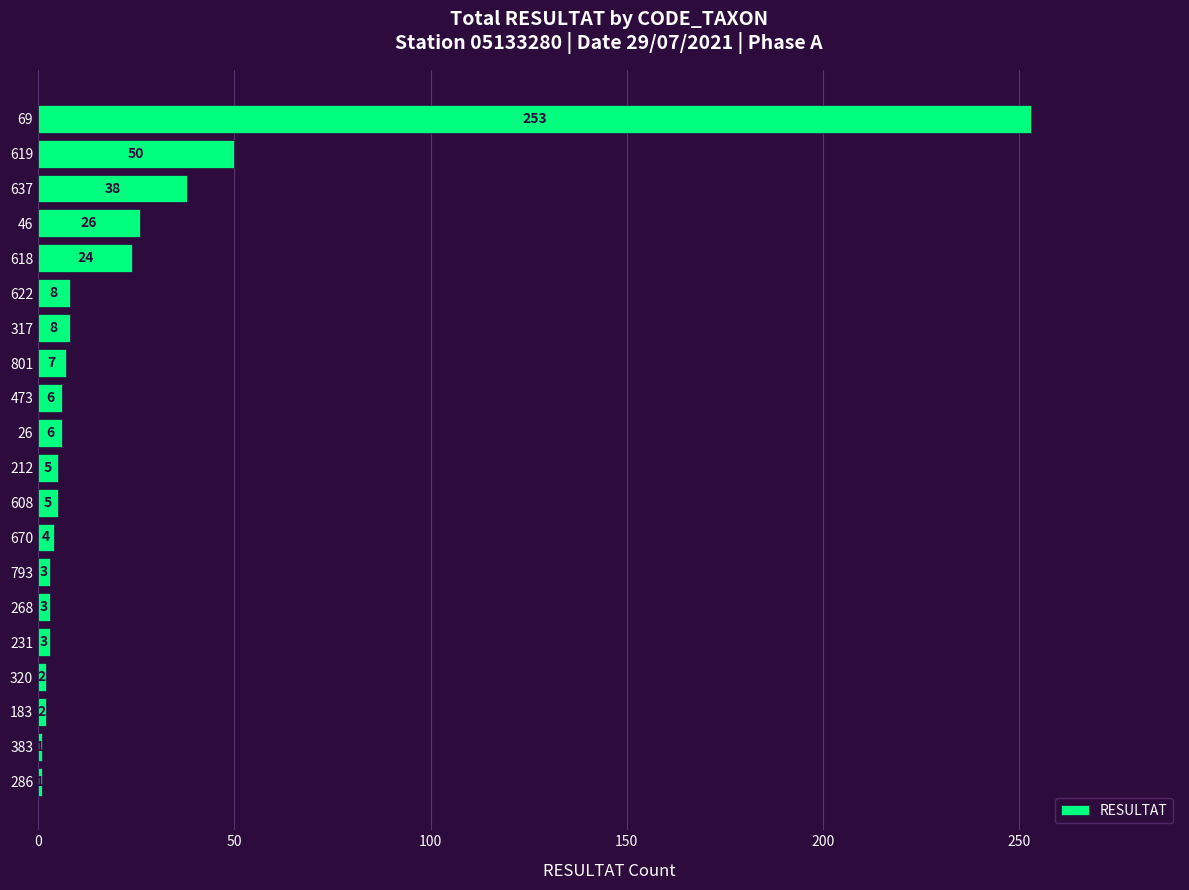

Count the number of data series in this chart.

1